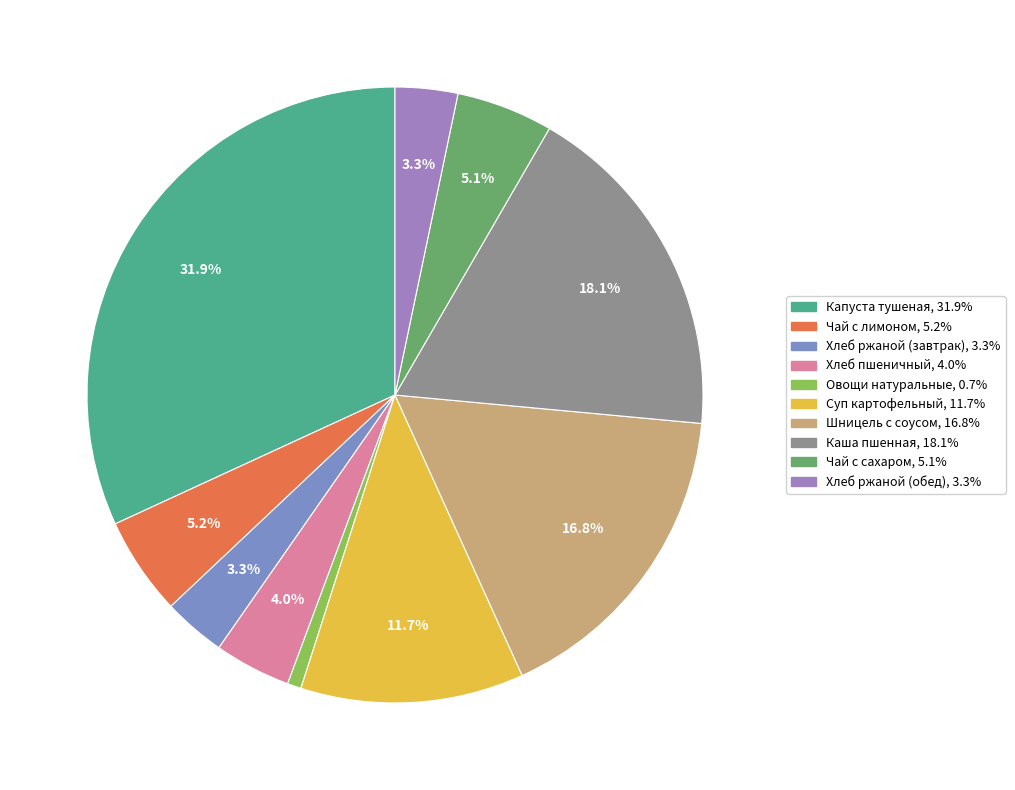

To the nearest percent, what is the difference between the Шницель с соусом and Хлеб ржаной (обед) slice percentages?

13%